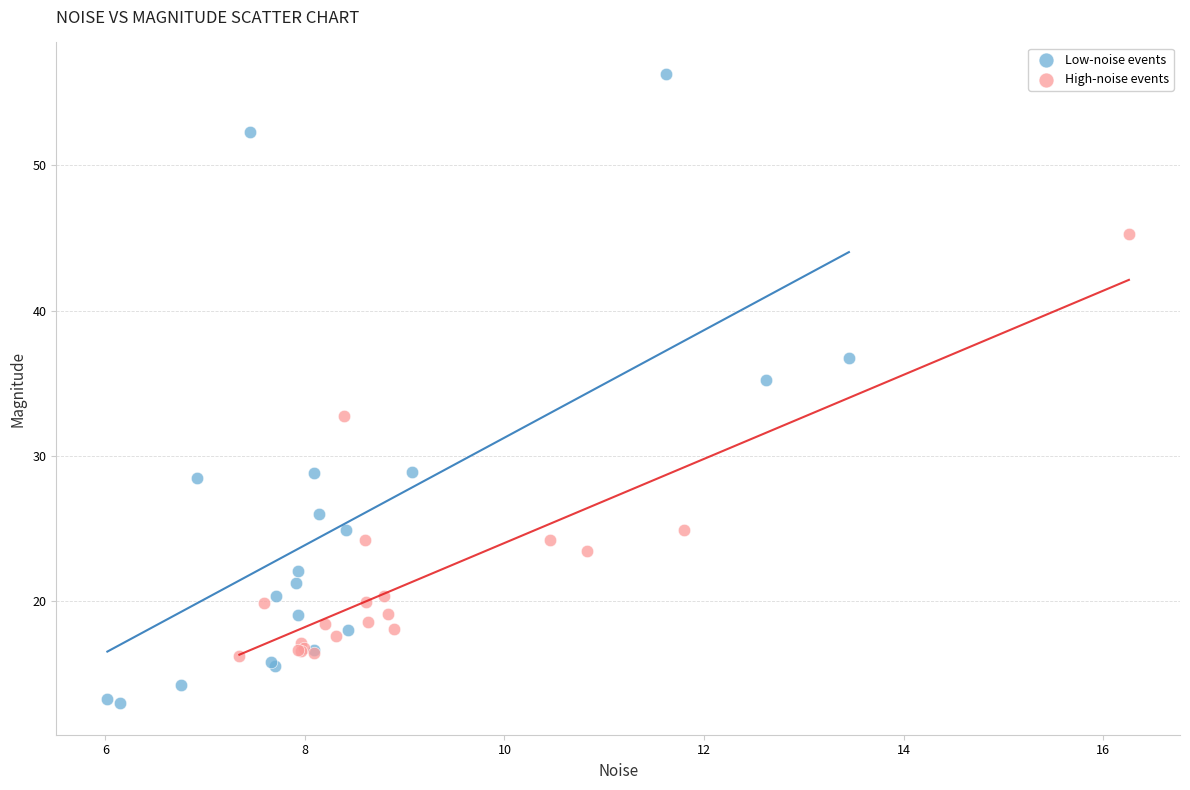

What are all the series names shown in the legend?

Low-noise events, High-noise events